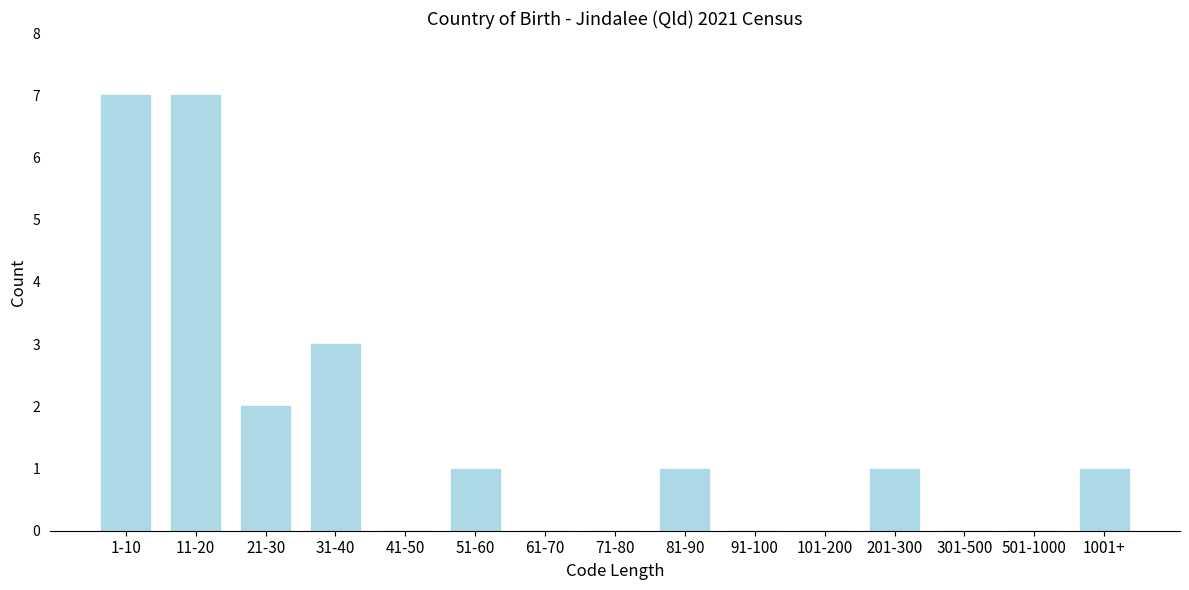

Reading left to right, extract all data points from this chart.

1-10=7	11-20=7	21-30=2	31-40=3	41-50=0	51-60=1	61-70=0	71-80=0	81-90=1	91-100=0	101-200=0	201-300=1	301-500=0	501-1000=0	1001+=1